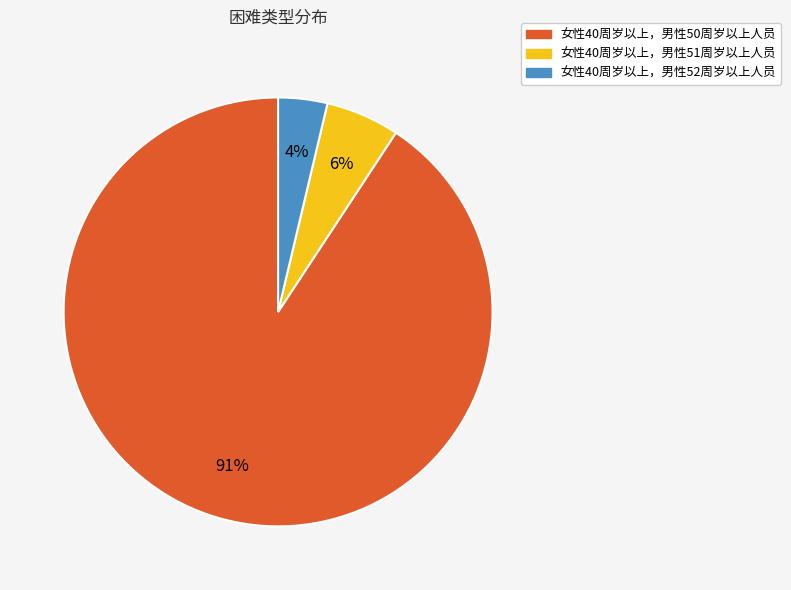

True or false: 女性40周岁以上，男性52周岁以上人员 accounts for 16% of the total.

False